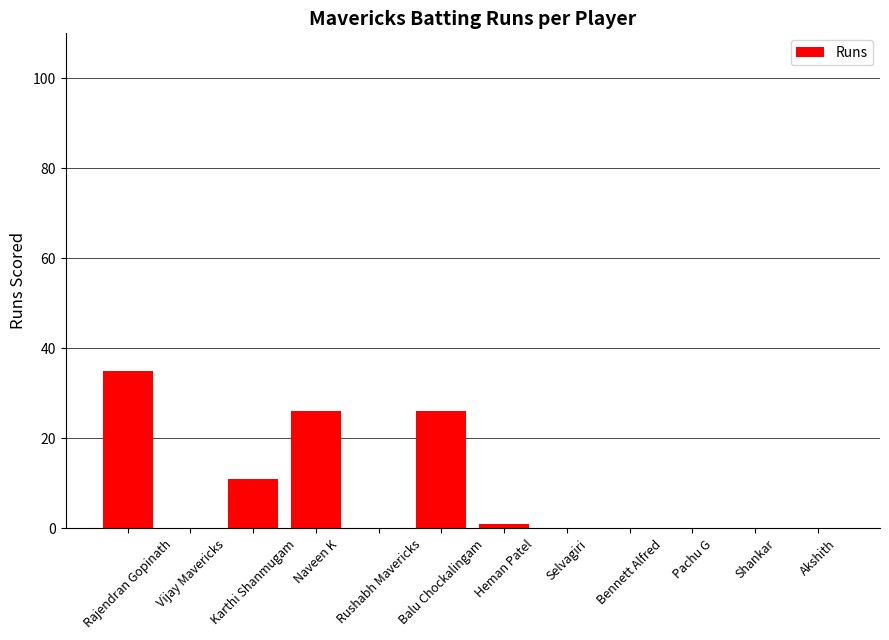

Which has a higher value, Karthi Shanmugam or Rajendran Gopinath?

Rajendran Gopinath